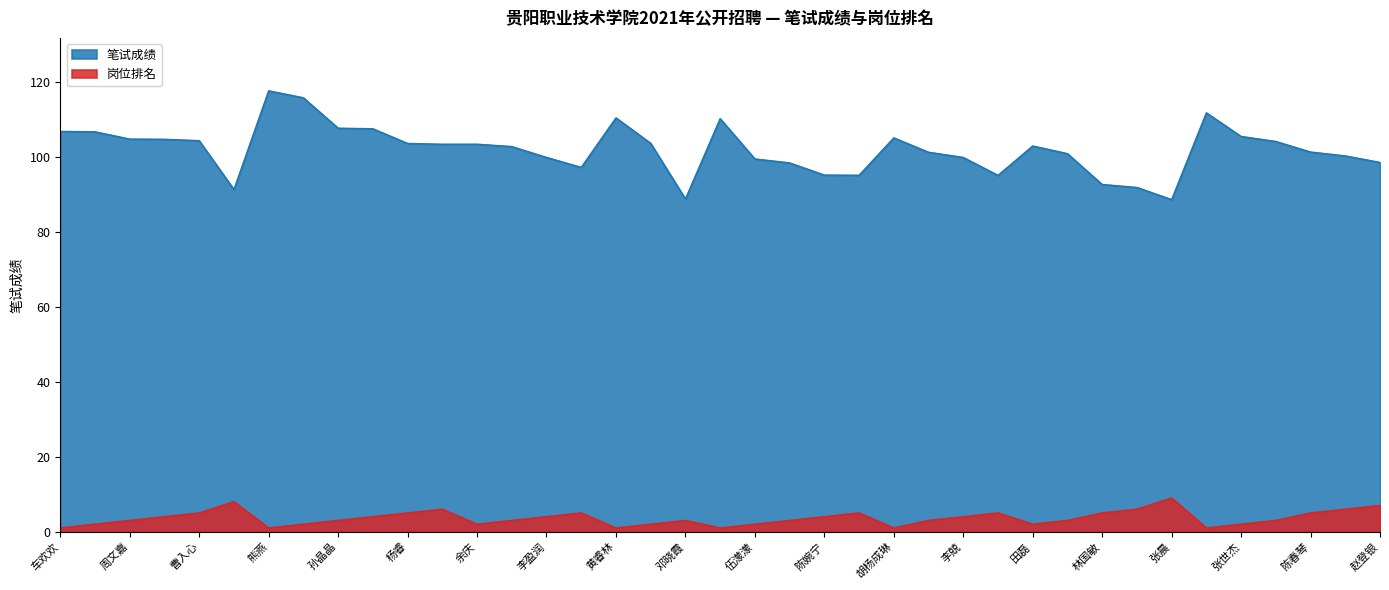

How many data points in 笔试成绩 are above 102?

21